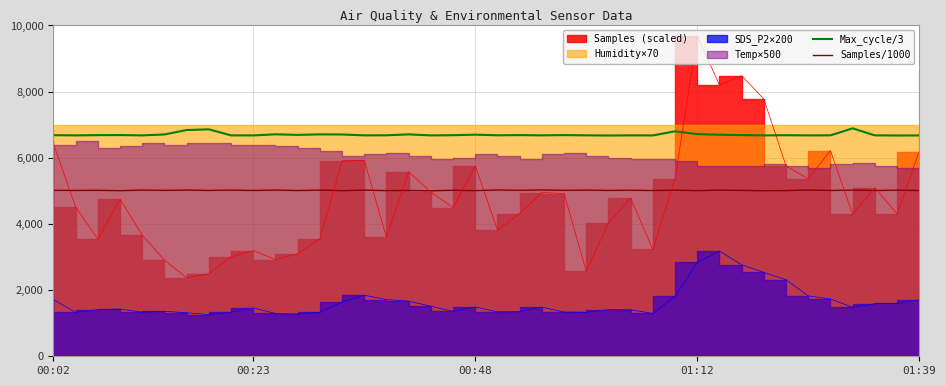

True or false: Samples/1000 and Max_cycle/3 intersect in this chart.

False